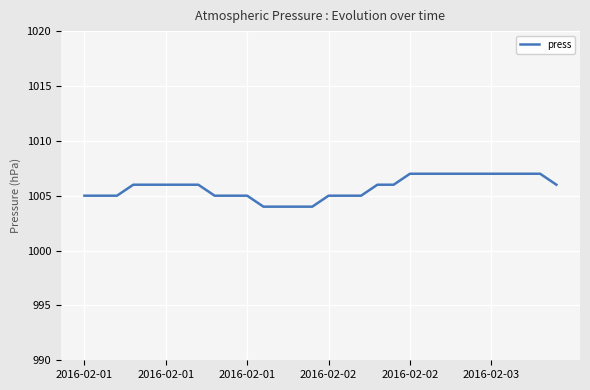

What is the smallest value displayed?

1004